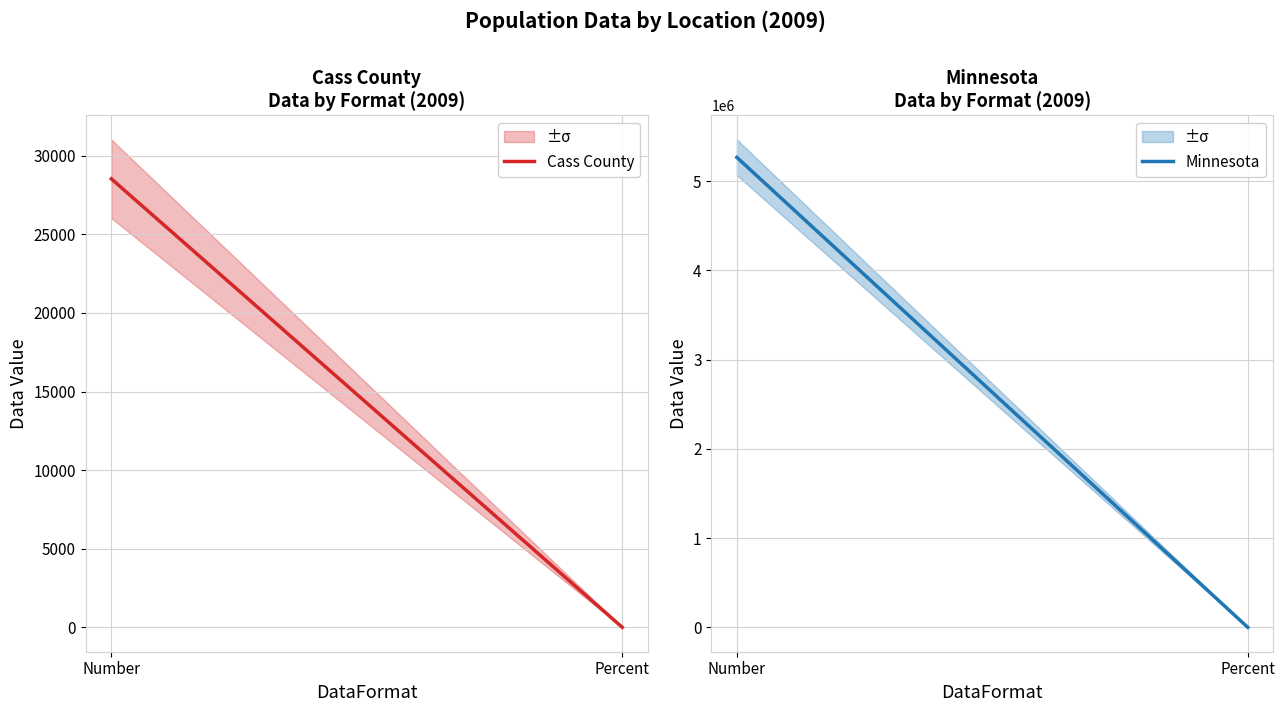

What is the value of the Cass County point at the 1st from the left?

28534